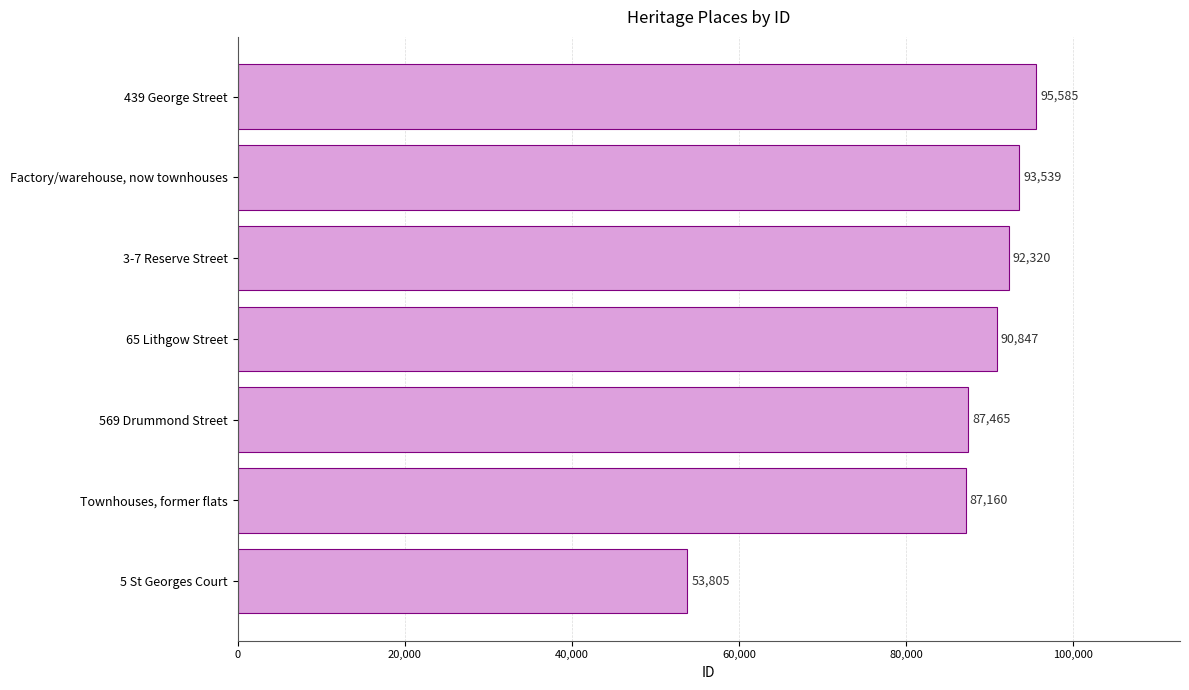

Between 65 Lithgow Street and 3-7 Reserve Street, which is larger?

3-7 Reserve Street